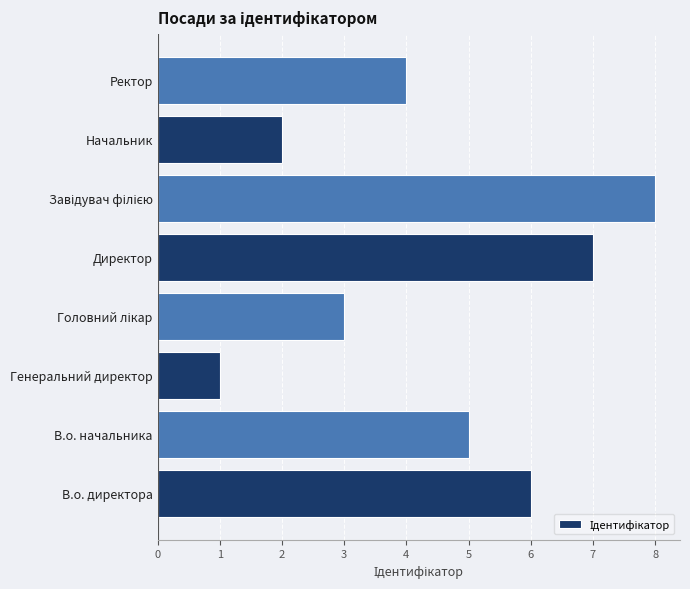

True or false: the data shows 6 at В.о. директора.

True